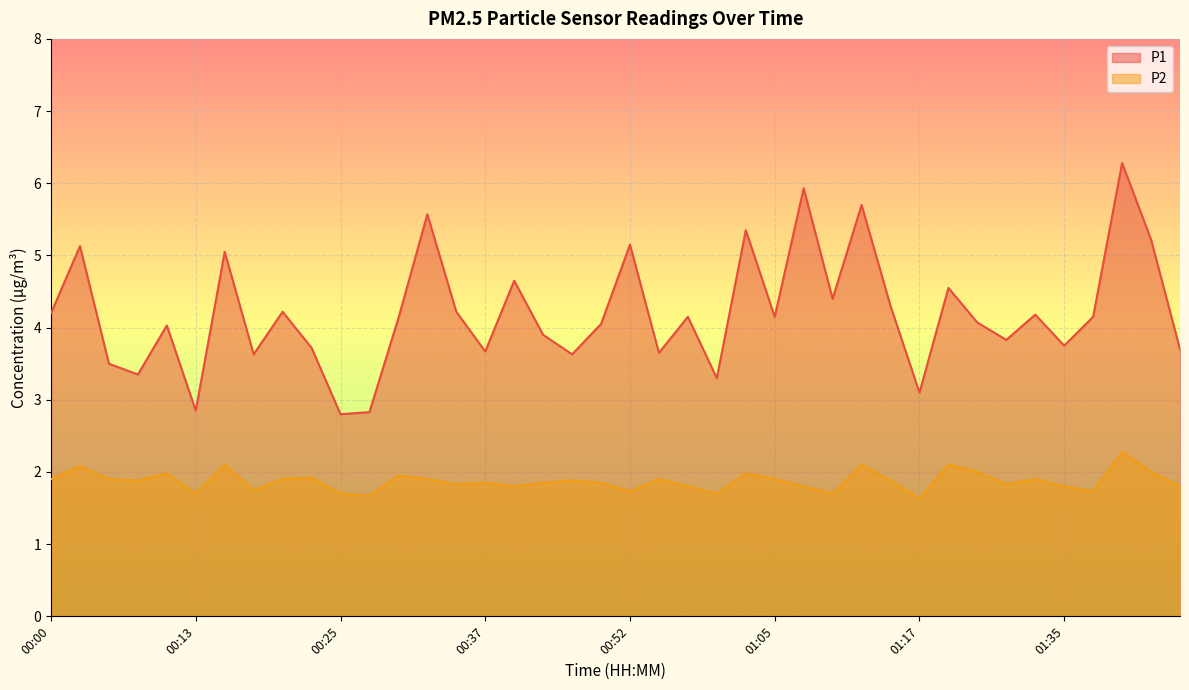

What is the sum of the P1 values at 00:15 and 00:08?

8.4